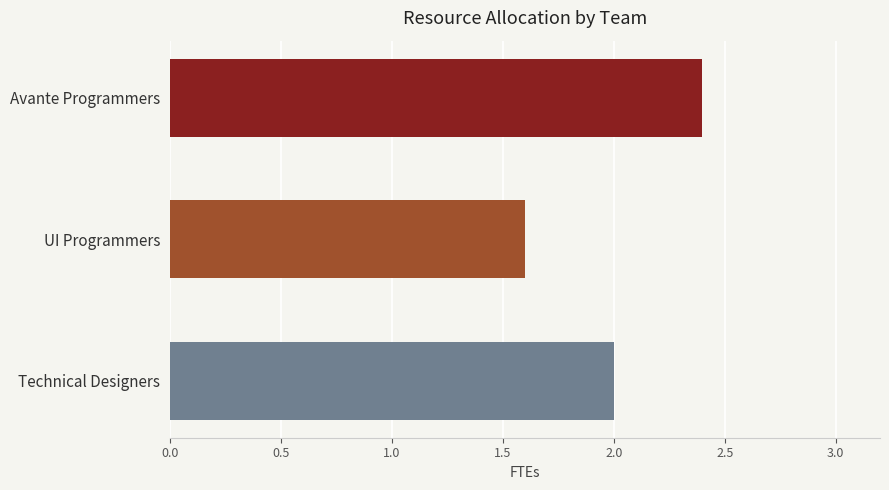

Reading bottom to top, list all the values displayed in this chart.

2.0	1.6	2.4